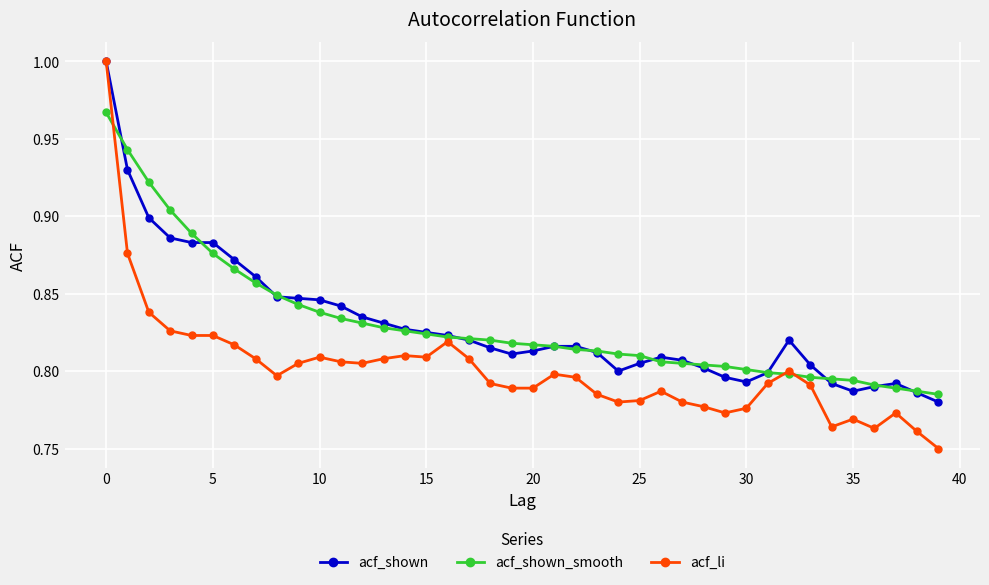

Which series has the largest range (max minus min)?

acf_li